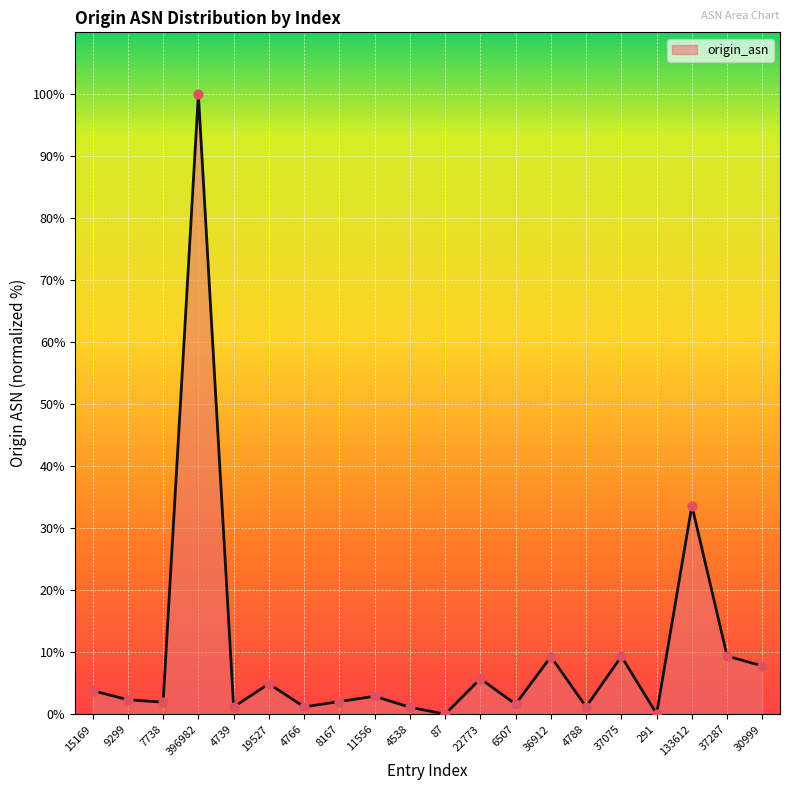

What is the ratio of the value at 37287 to the value at 9299?

4.0